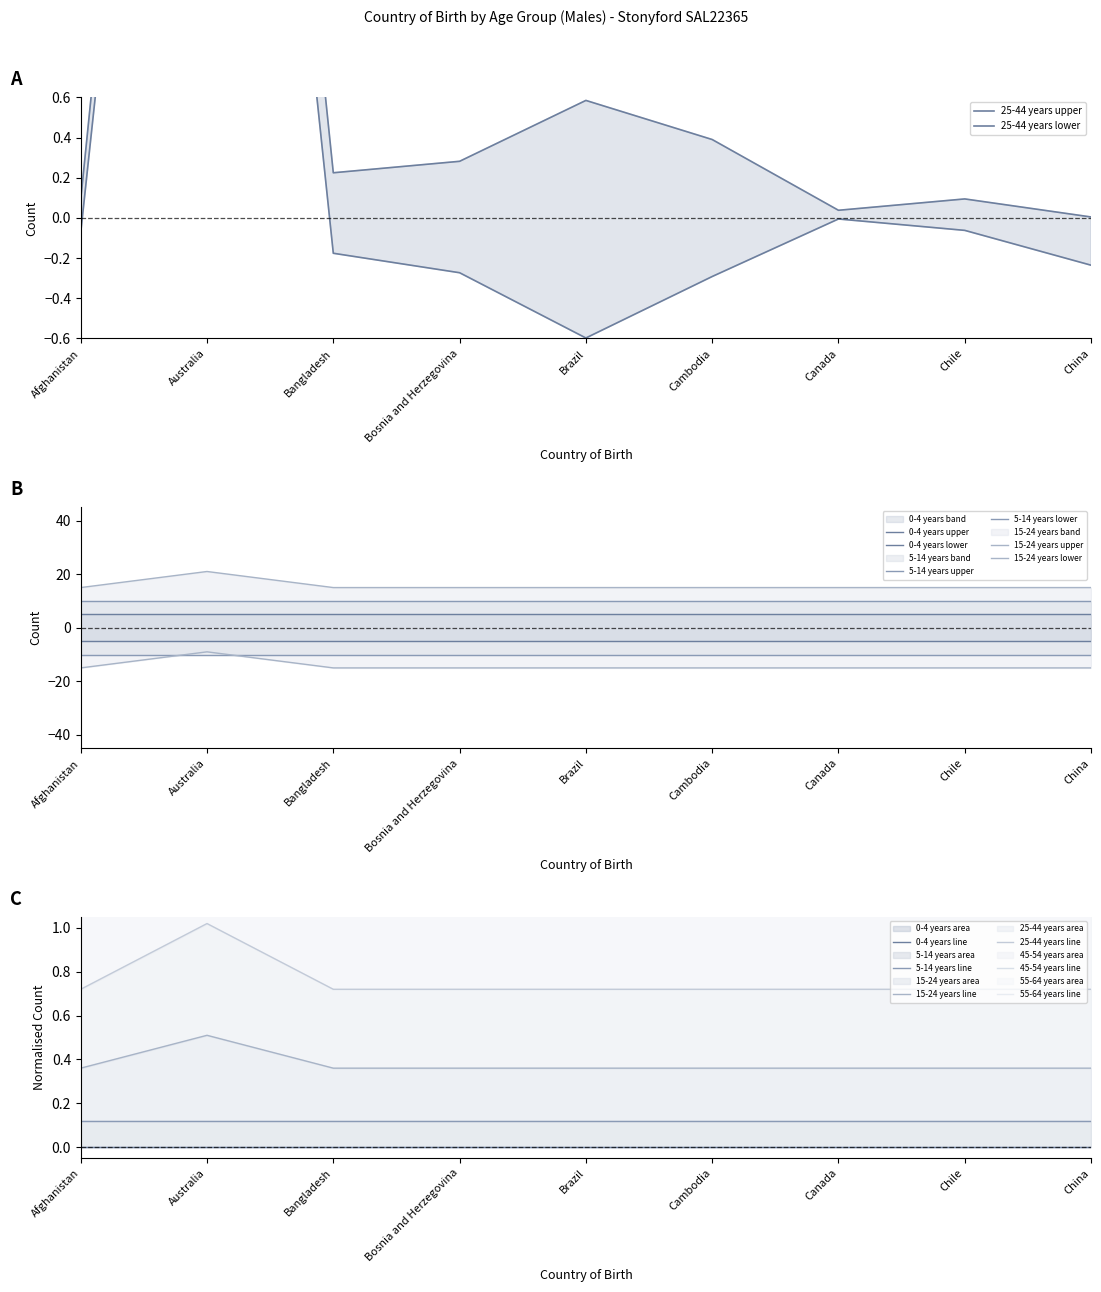

Which category has the lowest value in the 25-44 years series?

Afghanistan